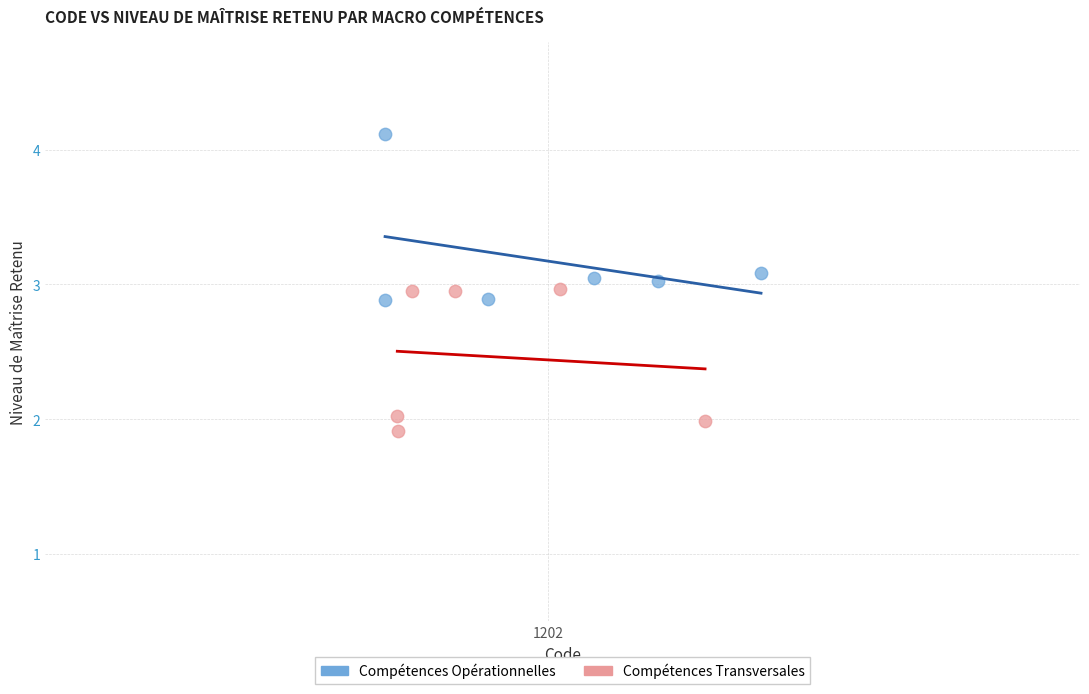

Which series reaches the maximum Y coordinate?

Compétences Opérationnelles